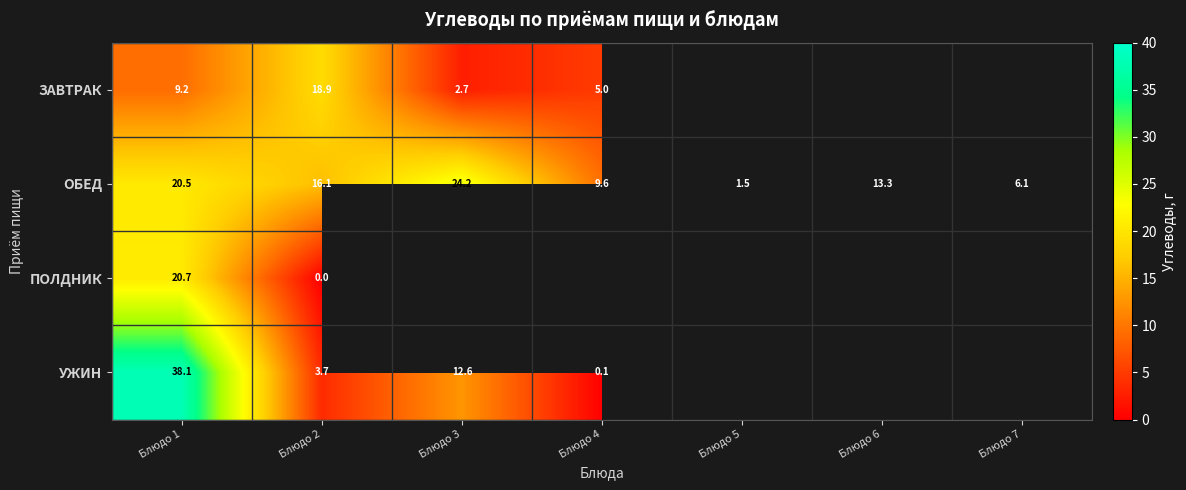

Which has a higher value, Блюдо 2 or Блюдо 3?

Блюдо 2